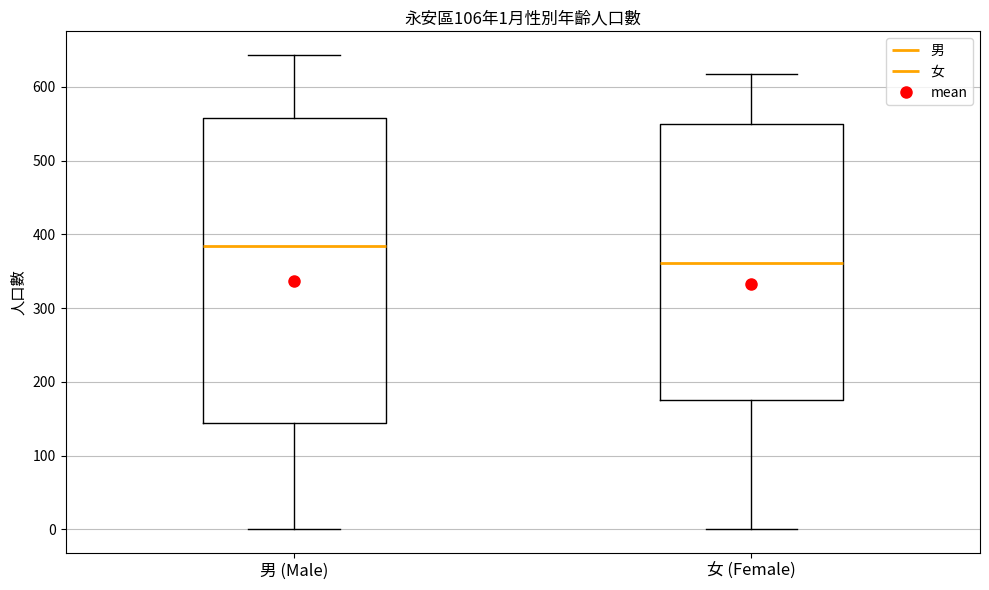

Which box's median line is the lowest?

女 (Female)